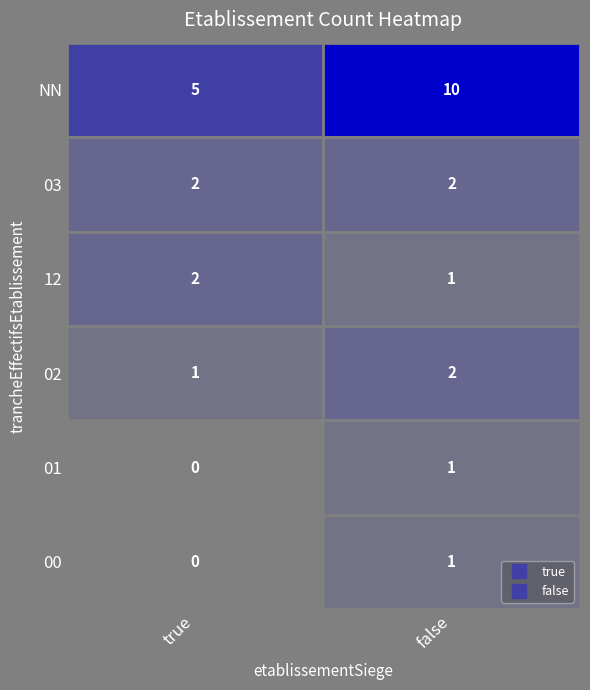

Which series has the largest range (max minus min)?

NN